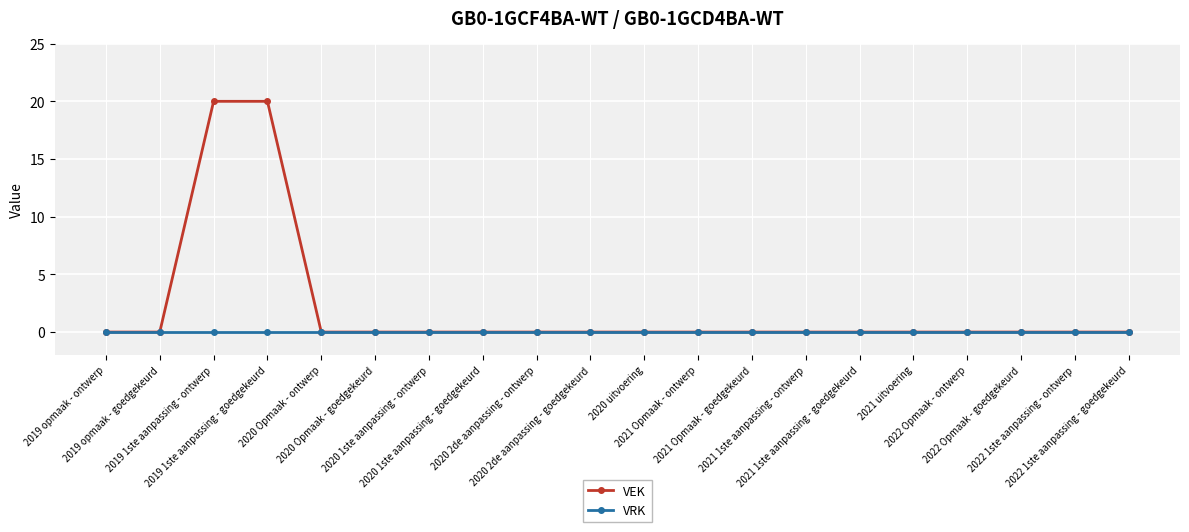

The VRK series shows 0 at 2020 1ste aanpassing - goedgekeurd. True or false?

True